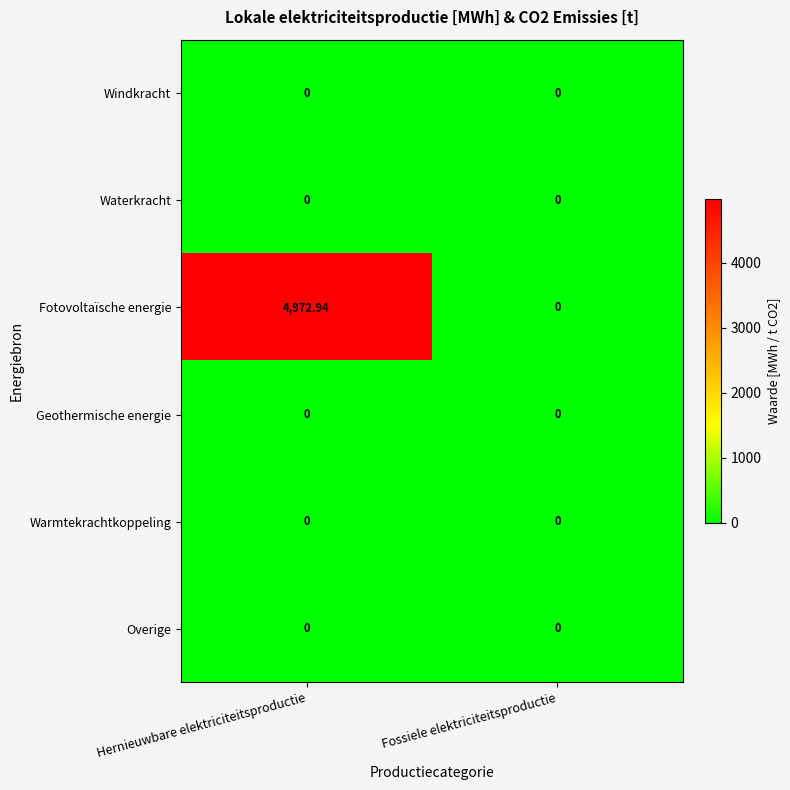

Between Hernieuwbare elektriciteitsproductie and Fossiele elektriciteitsproductie, which series saw the biggest shift?

Fotovoltaïsche energie